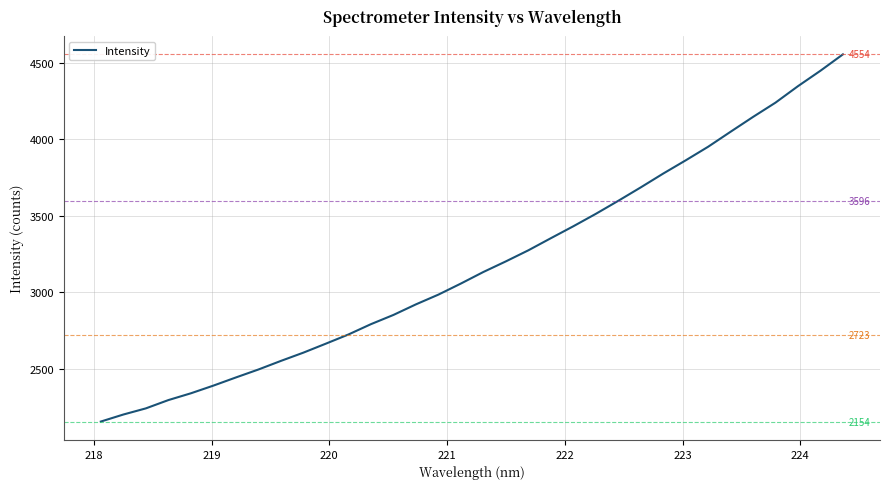

What is the smallest value displayed?

2153.6